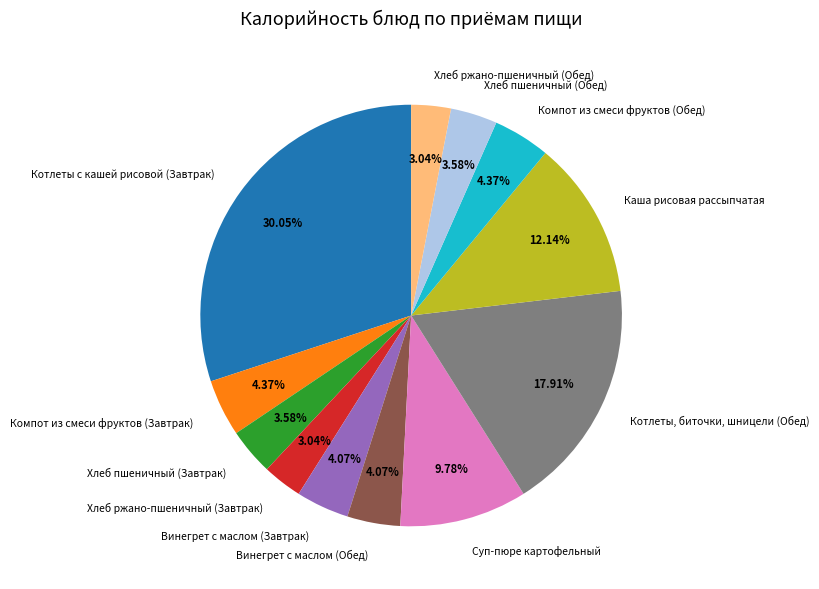

True or false: Котлеты, биточки, шницели (Обед) accounts for 8% of the total.

False